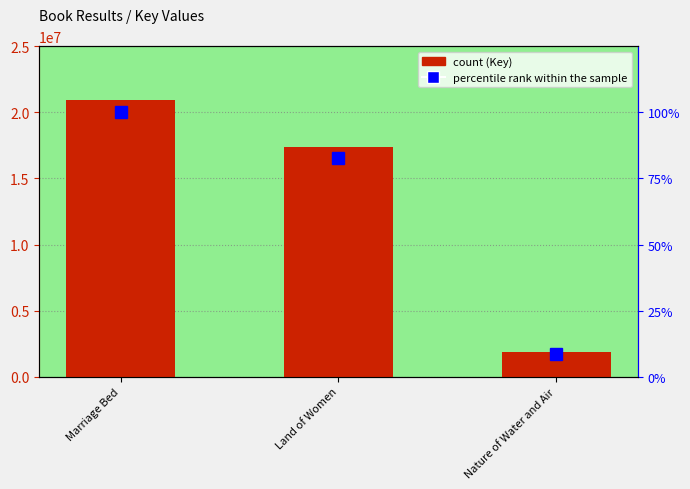

Rank the series at Land of Women from highest to lowest value.

Key, percentile rank within the sample